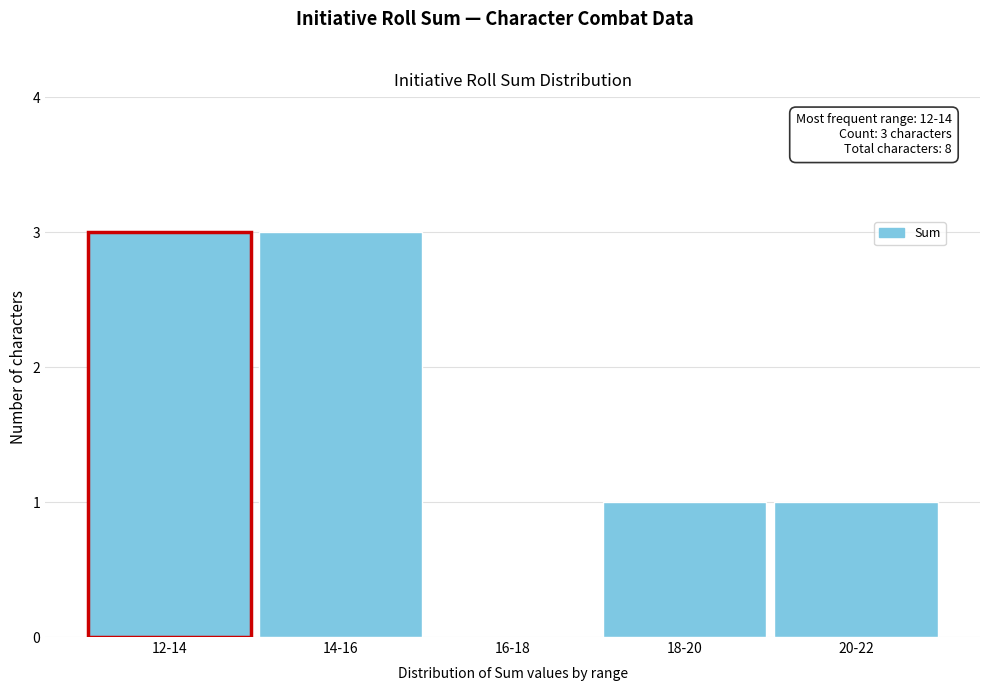

Reading left to right, transcribe all the data shown in this chart.

12-14=3	14-16=3	16-18=0	18-20=1	20-22=1